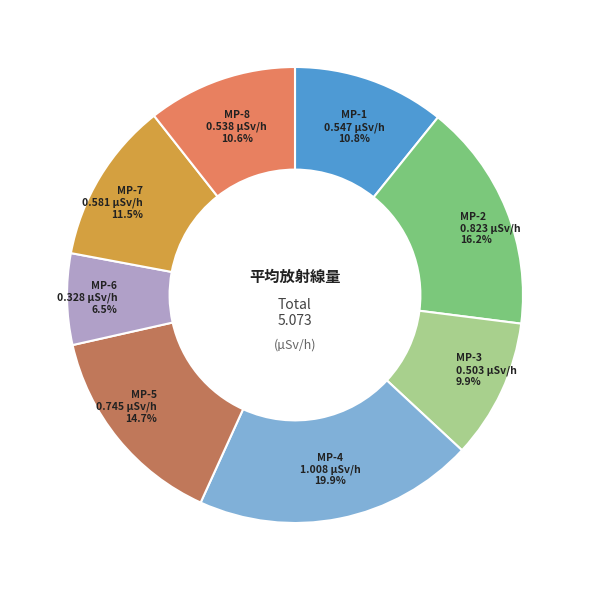

Count the number of slices in the pie.

8